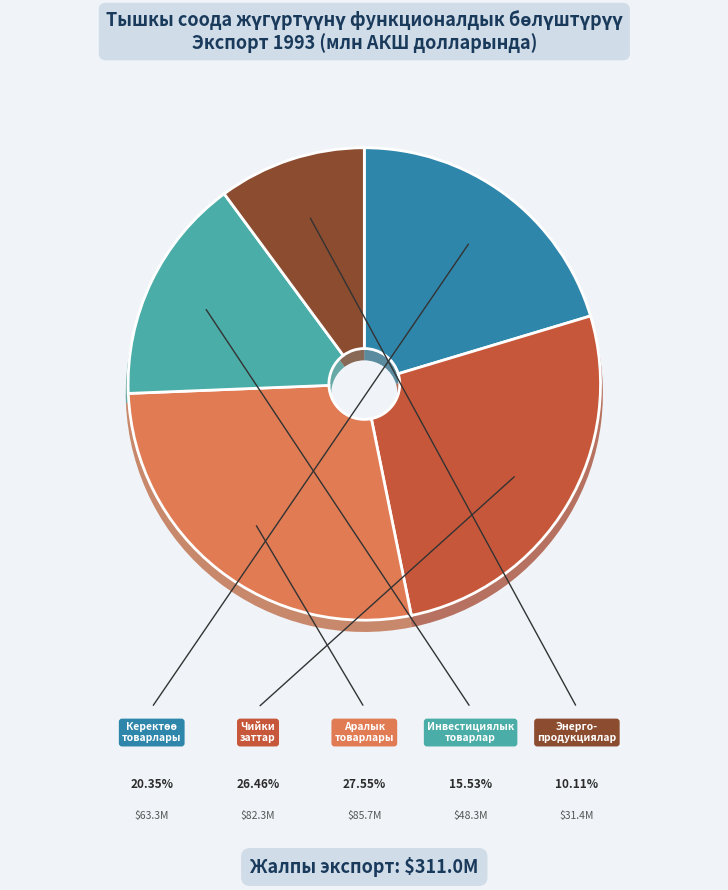

Is it true that Аралык товарлары is 16% of the pie?

False